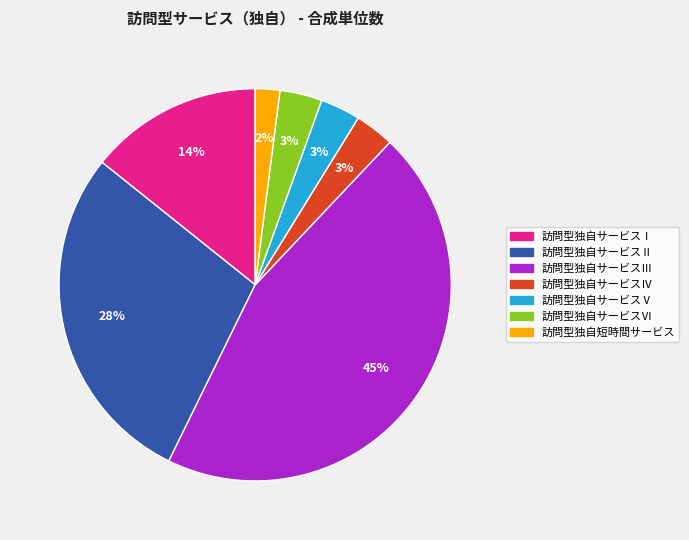

To the nearest percent, what is the difference between the 訪問型独自サービスⅤ and 訪問型独自サービスⅠ slice percentages?

11%